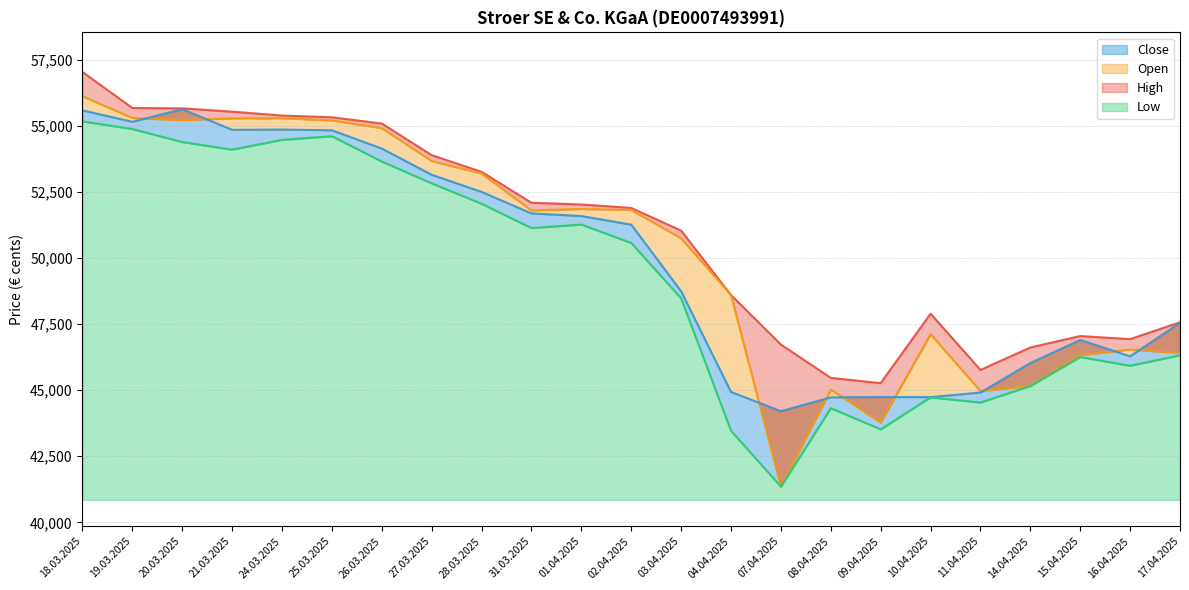

Reading right to left, transcribe all the data shown in this chart.

Open: 17.04.2025=46407	16.04.2025=46541	15.04.2025=46330	14.04.2025=45161	11.04.2025=44968	10.04.2025=47119	09.04.2025=43780	08.04.2025=45028	07.04.2025=41351	04.04.2025=48601	03.04.2025=50748	02.04.2025=51822	01.04.2025=51860	31.03.2025=51806	28.03.2025=53200	27.03.2025=53675	26.03.2025=54918	25.03.2025=55213	24.03.2025=55296	21.03.2025=55290	20.03.2025=55223	19.03.2025=55303	18.03.2025=56127
High: 17.04.2025=47570	16.04.2025=46933	15.04.2025=47050	14.04.2025=46617	11.04.2025=45767	10.04.2025=47897	09.04.2025=45266	08.04.2025=45467	07.04.2025=46728	04.04.2025=48601	03.04.2025=51040	02.04.2025=51898	01.04.2025=52029	31.03.2025=52094	28.03.2025=53264	27.03.2025=53895	26.03.2025=55092	25.03.2025=55328	24.03.2025=55395	21.03.2025=55541	20.03.2025=55666	19.03.2025=55680	18.03.2025=57042
Low: 17.04.2025=46323	16.04.2025=45926	15.04.2025=46257	14.04.2025=45161	11.04.2025=44534	10.04.2025=44730	09.04.2025=43521	08.04.2025=44320	07.04.2025=41351	04.04.2025=43464	03.04.2025=48477	02.04.2025=50573	01.04.2025=51269	31.03.2025=51137	28.03.2025=52057	27.03.2025=52830	26.03.2025=53655	25.03.2025=54613	24.03.2025=54475	21.03.2025=54105	20.03.2025=54393	19.03.2025=54885	18.03.2025=55174
Close: 17.04.2025=47552	16.04.2025=46284	15.04.2025=46902	14.04.2025=46028	11.04.2025=44912	10.04.2025=44740	09.04.2025=44741	08.04.2025=44729	07.04.2025=44207	04.04.2025=44933	03.04.2025=48744	02.04.2025=51266	01.04.2025=51592	31.03.2025=51692	28.03.2025=52505	27.03.2025=53153	26.03.2025=54144	25.03.2025=54838	24.03.2025=54865	21.03.2025=54855	20.03.2025=55636	19.03.2025=55158	18.03.2025=55590